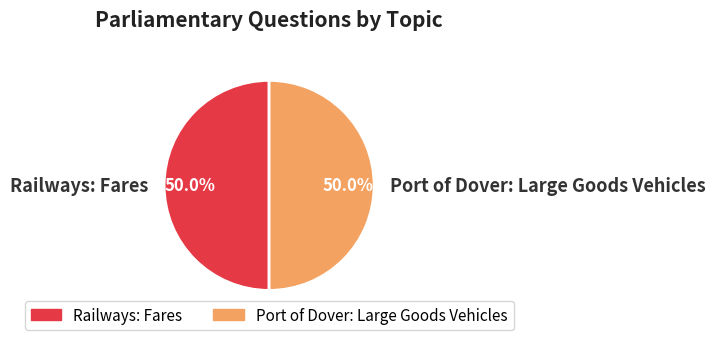

The Railways: Fares slice represents 50% of the pie. True or false?

True